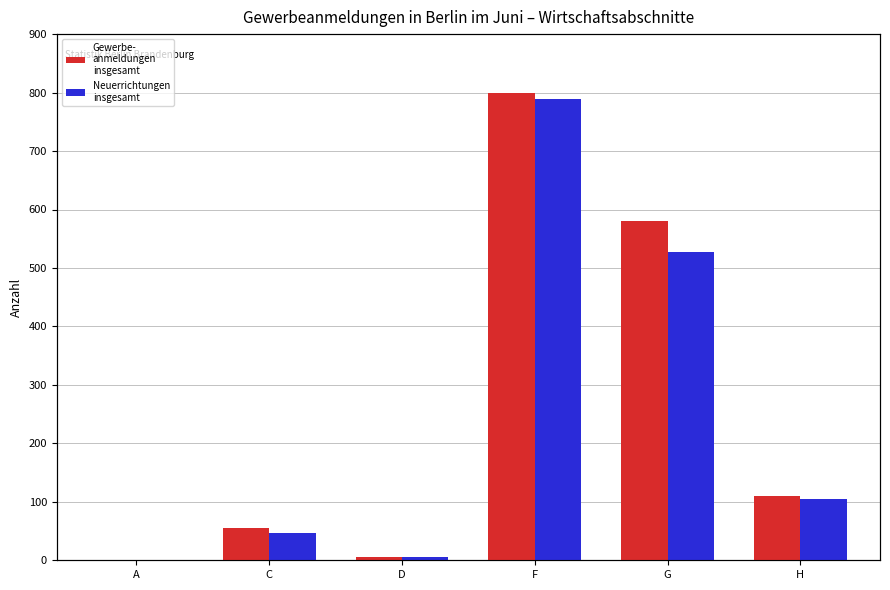

What is the average value of the Neuerrichtungen
insgesamt series?

246